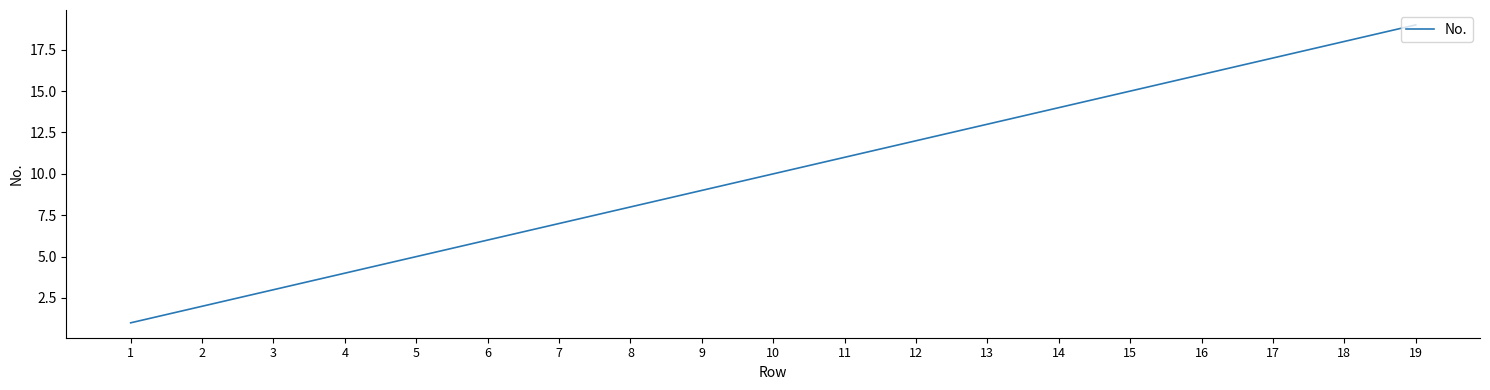

The value at 9 is 12. True or false?

False